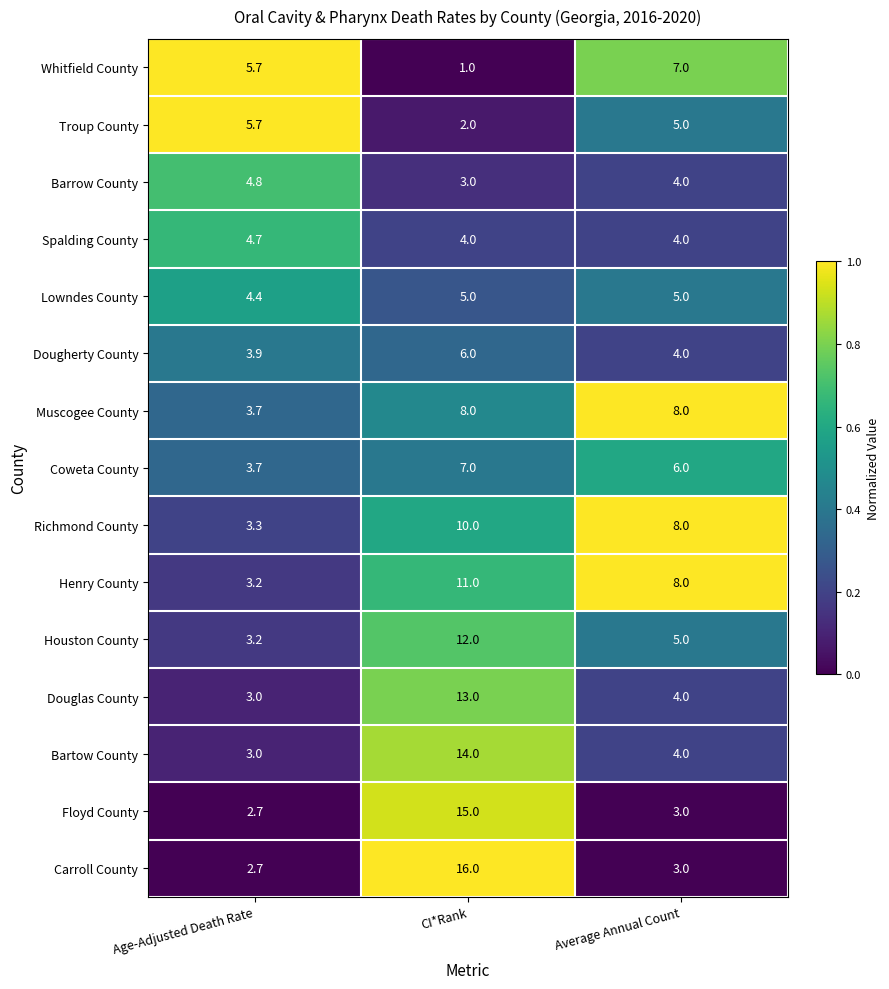

What is the total value across all series at Average Annual Count?

78.0